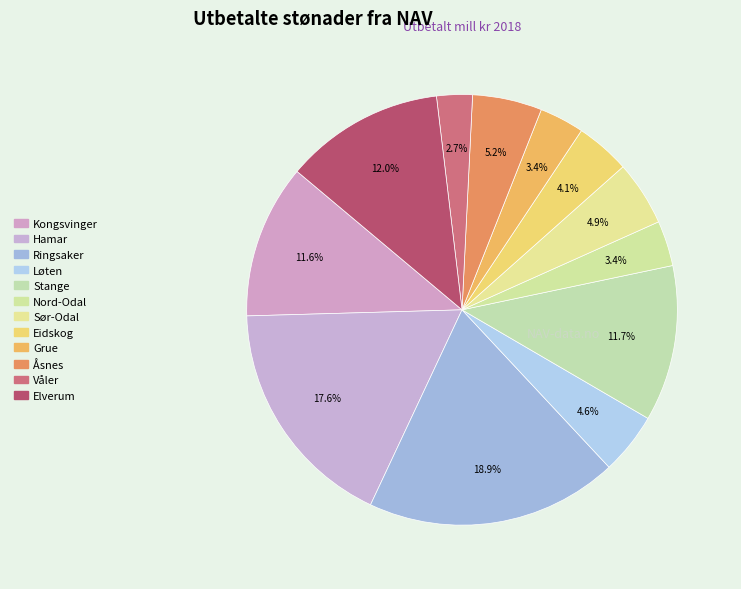

Rank the categories by value from highest to lowest.

Ringsaker, Hamar, Elverum, Stange, Kongsvinger, Åsnes, Sør-Odal, Løten, Eidskog, Nord-Odal, Grue, Våler